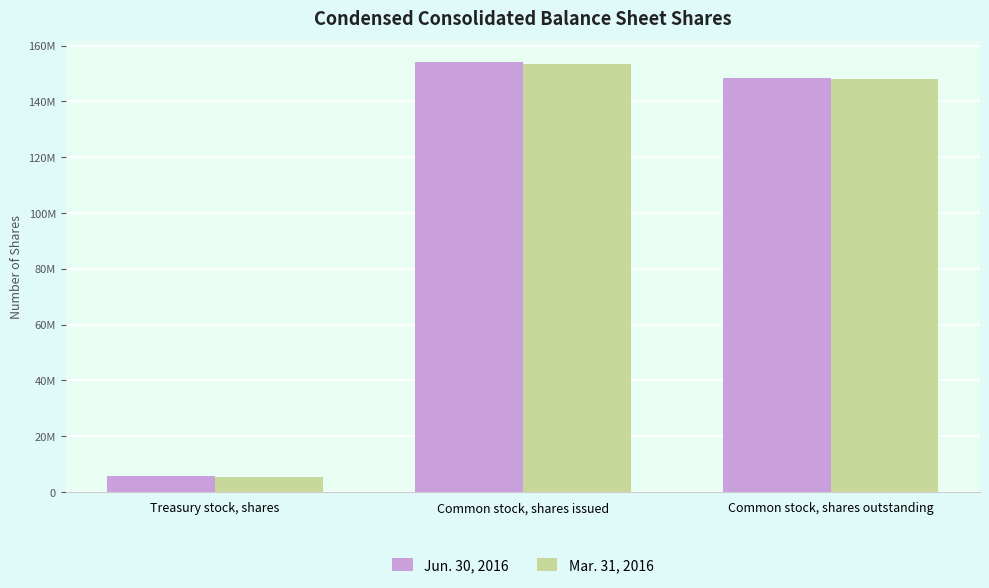

What position from the left is Treasury stock, shares?

1